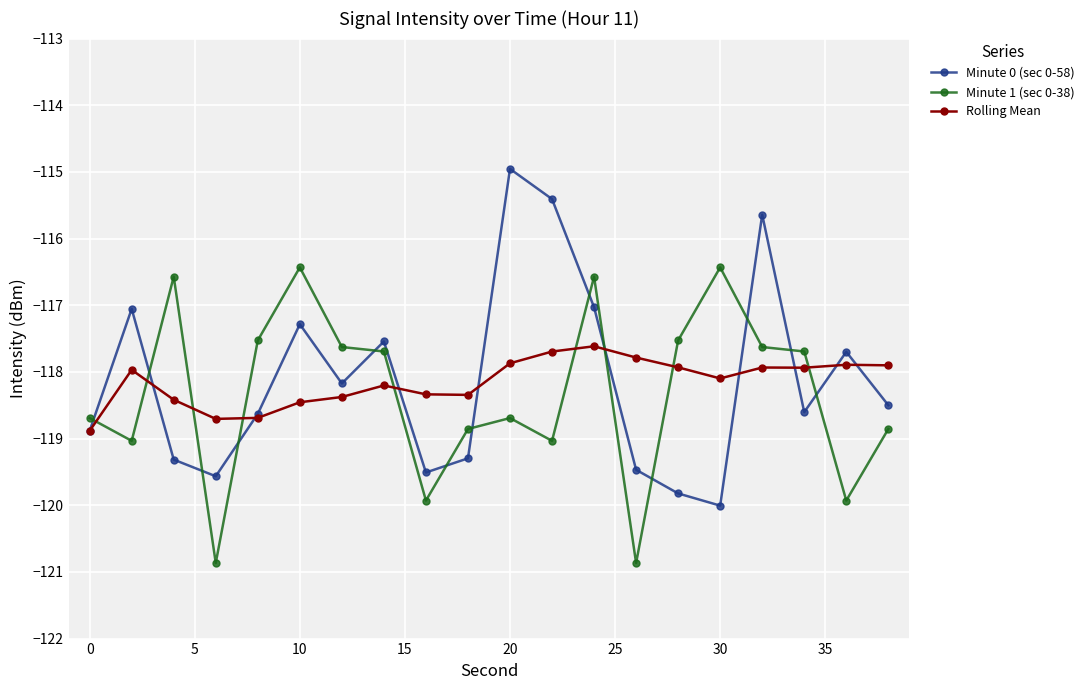

After their last crossing, which series has the higher values: Rolling Mean or Minute 0 (sec 0-58)?

Rolling Mean